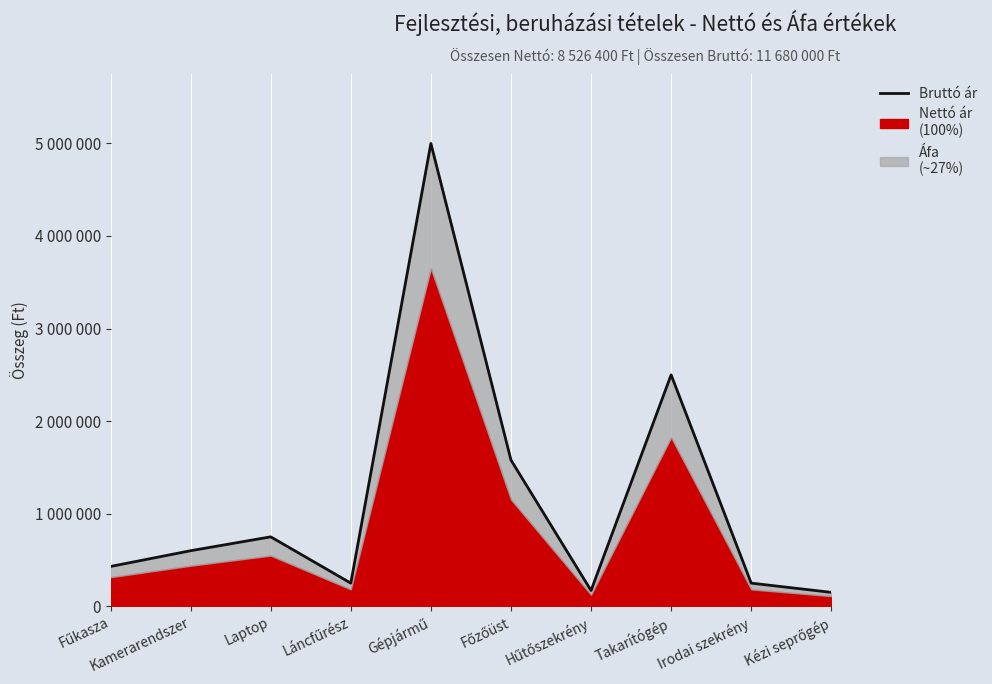

How many data points are less than 600000?

5